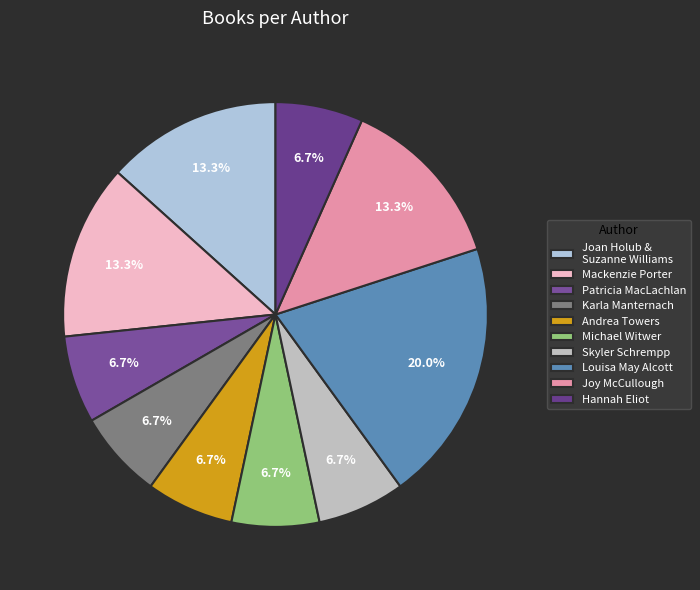

To the nearest percent, what percentage of the pie is Karla Manternach?

7%